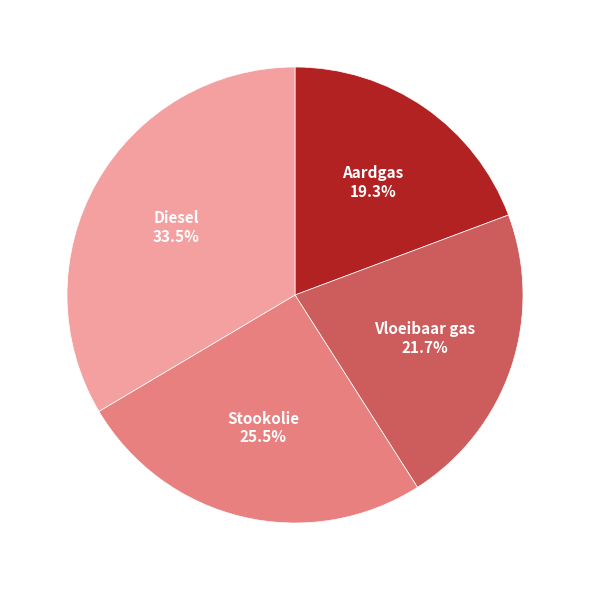

The Aardgas slice represents 19% of the pie. True or false?

True